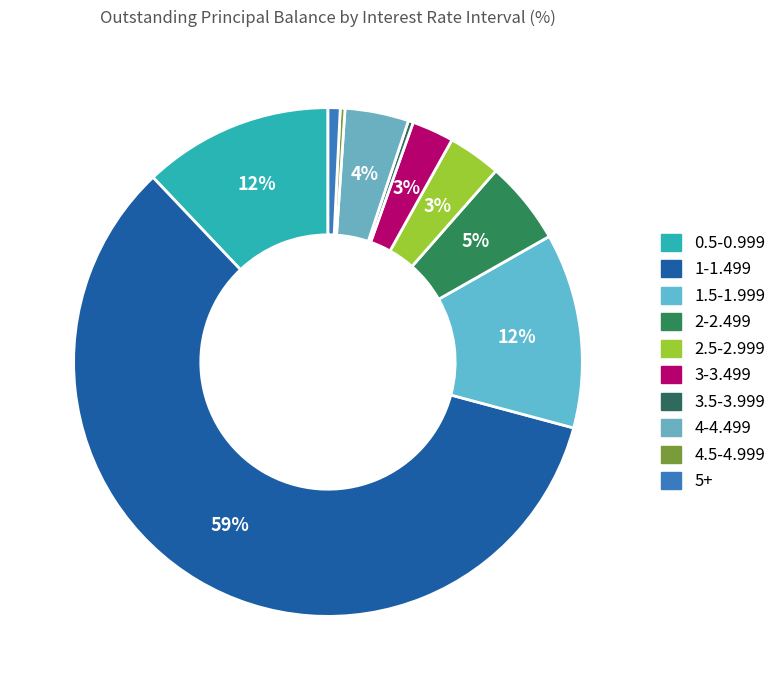

Is 1-1.499 the majority of the pie?

Yes